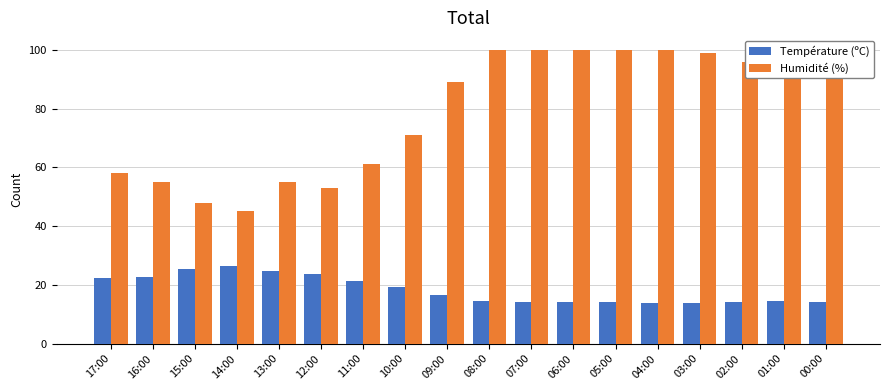

Which series has the widest spread of values?

Humidité (%)